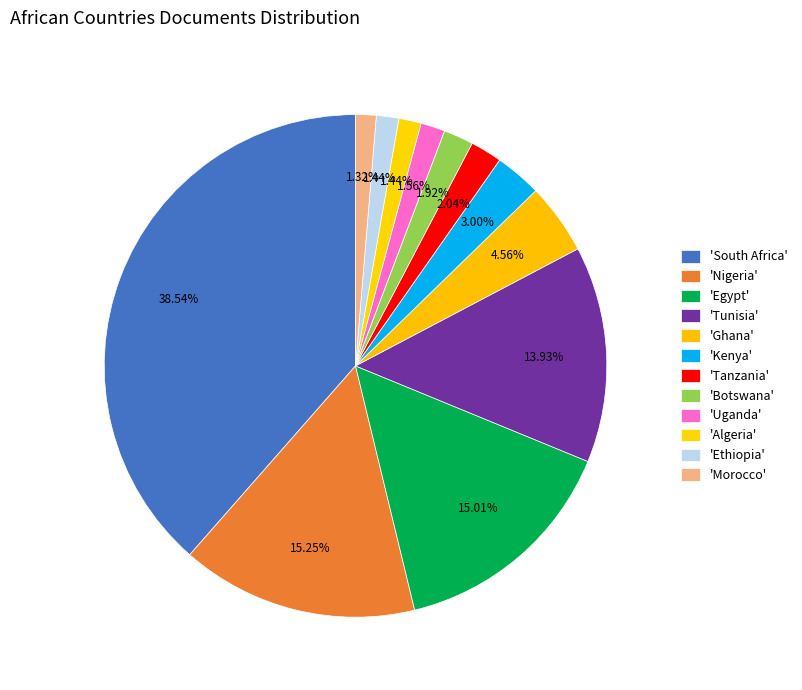

Which slice is the smallest?

Morocco